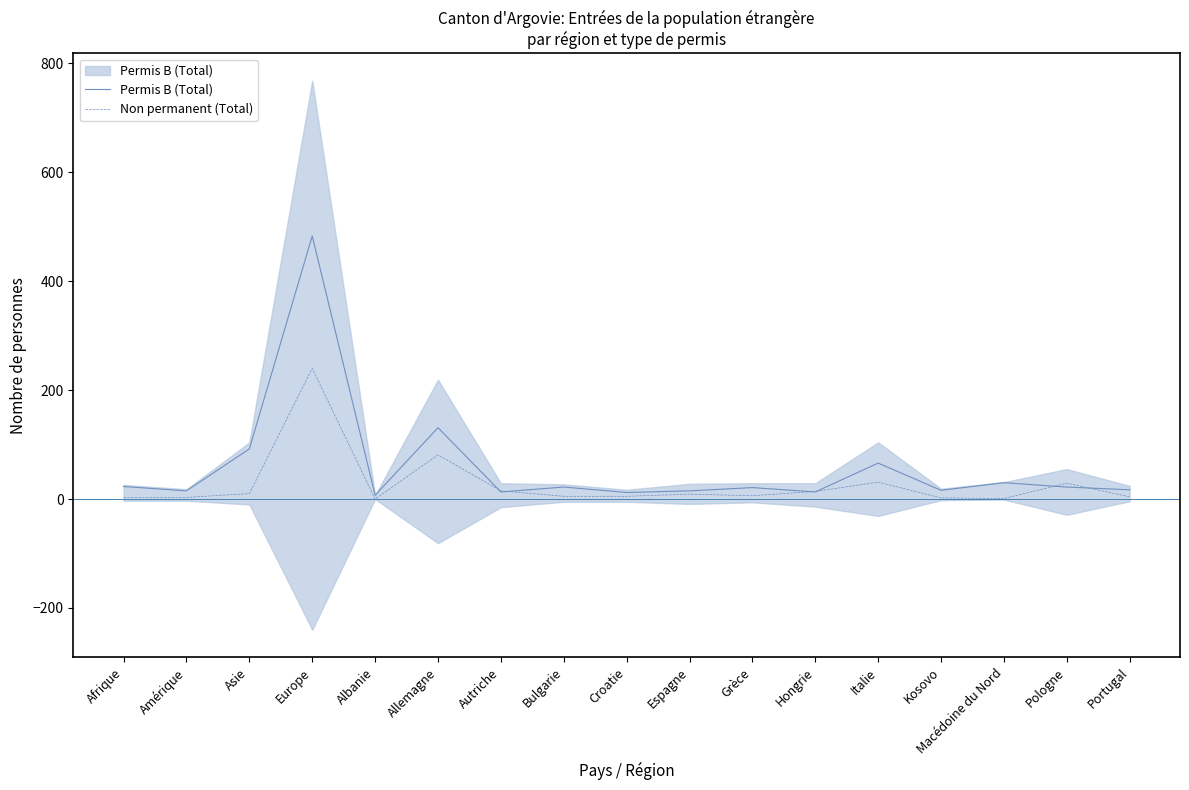

Reading left to right, list all the values displayed in this chart.

Permis B (Total): Afrique=23	Amérique=15	Asie=92	Europe=483	Albanie=7	Allemagne=131	Autriche=13	Bulgarie=22	Croatie=12	Espagne=15	Grèce=21	Hongrie=13	Italie=66	Kosovo=16	Macédoine du Nord=30	Pologne=22	Portugal=17
Non permanent (Total): Afrique=3	Amérique=3	Asie=10	Europe=240	Albanie=0	Allemagne=81	Autriche=15	Bulgarie=5	Croatie=5	Espagne=9	Grèce=6	Hongrie=14	Italie=31	Kosovo=2	Macédoine du Nord=1	Pologne=29	Portugal=4